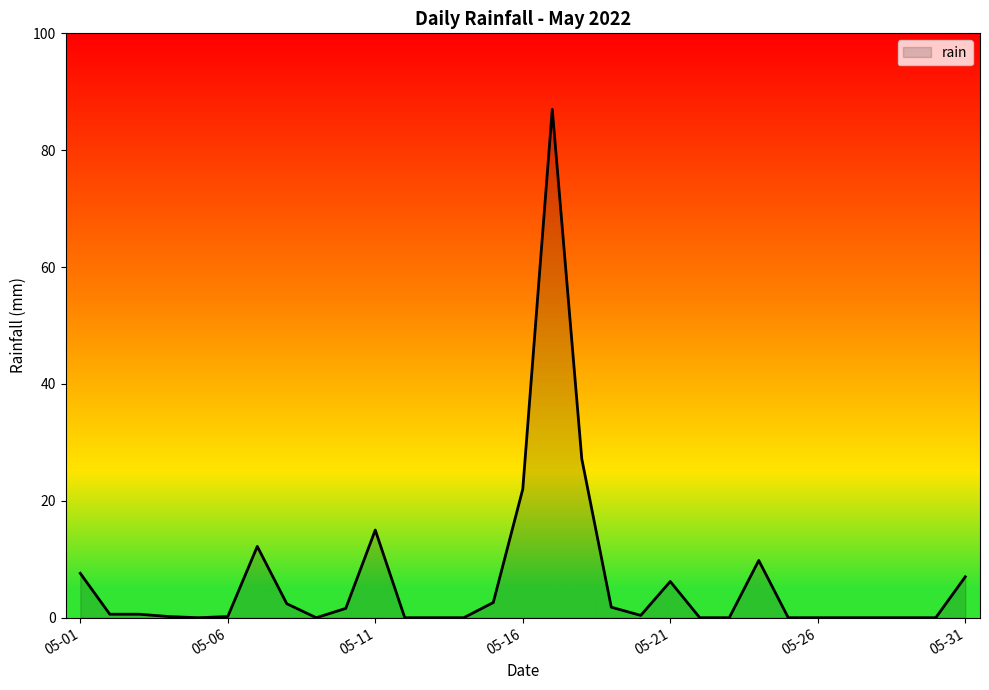

What is the greatest value displayed?

87.0